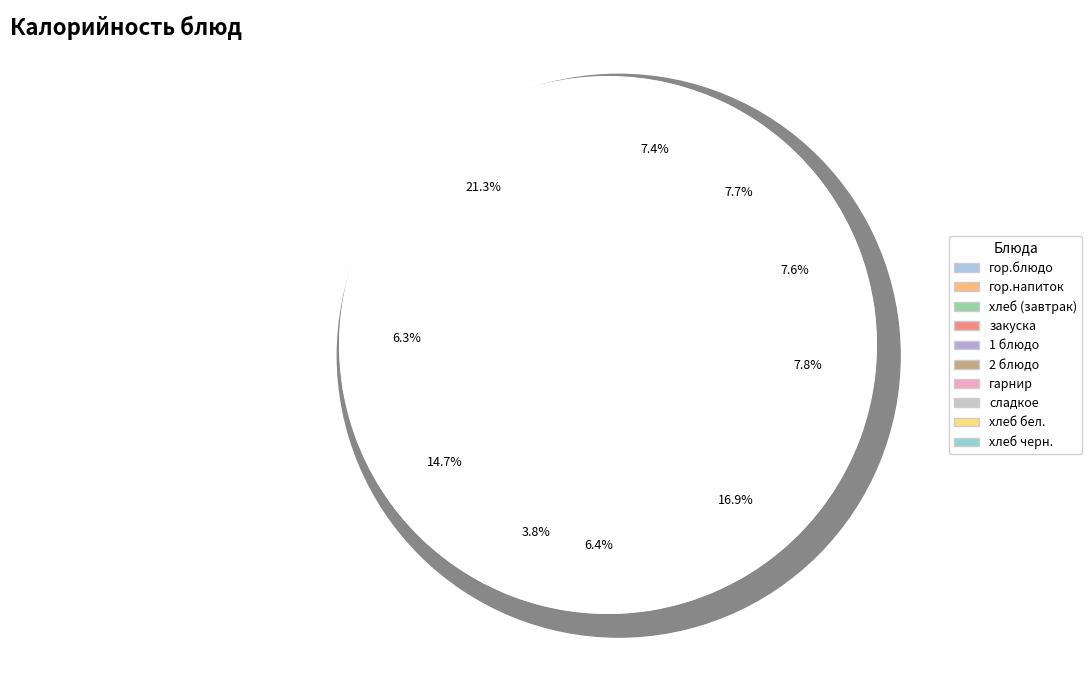

What is the largest slice in the pie chart?

гор.блюдо